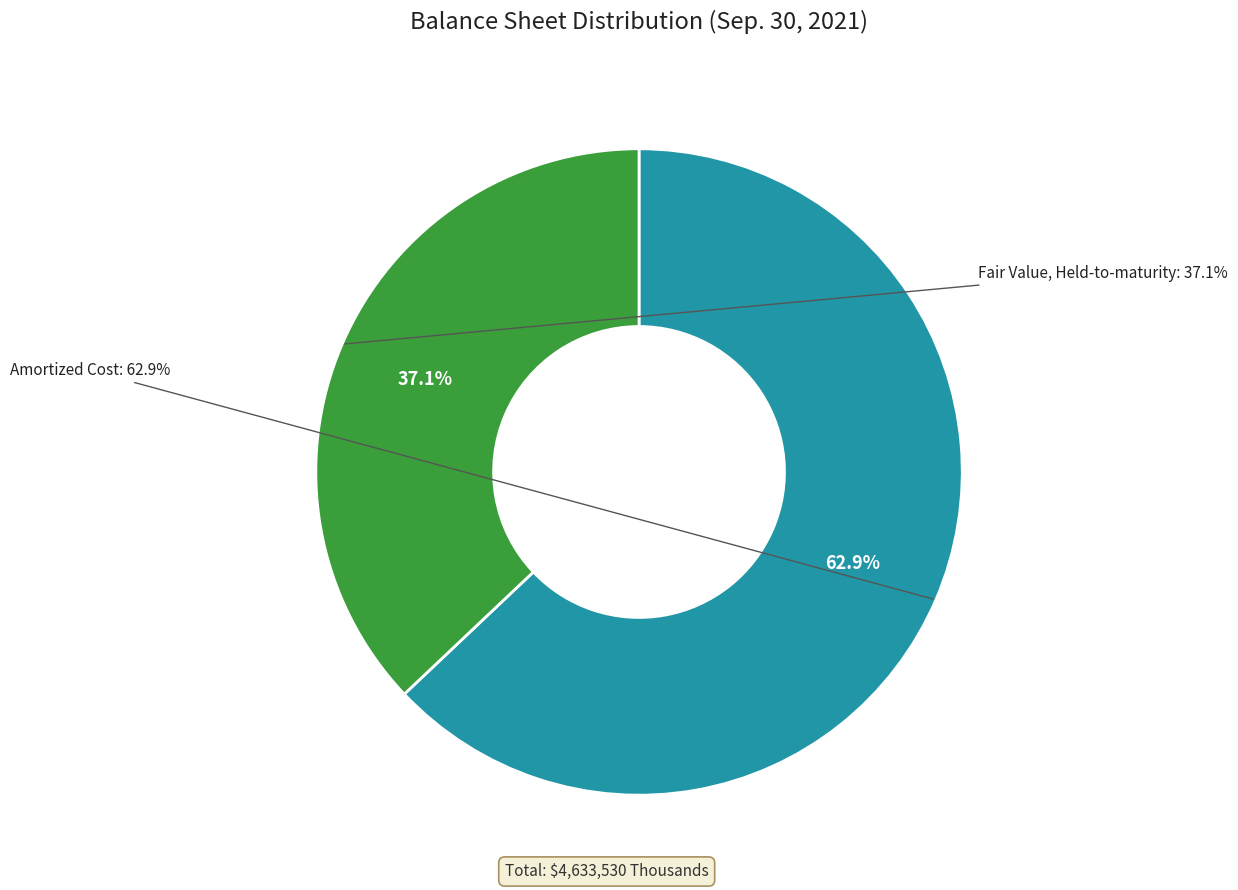

What percentage is the Amortized Cost slice, to the nearest percent?

63%